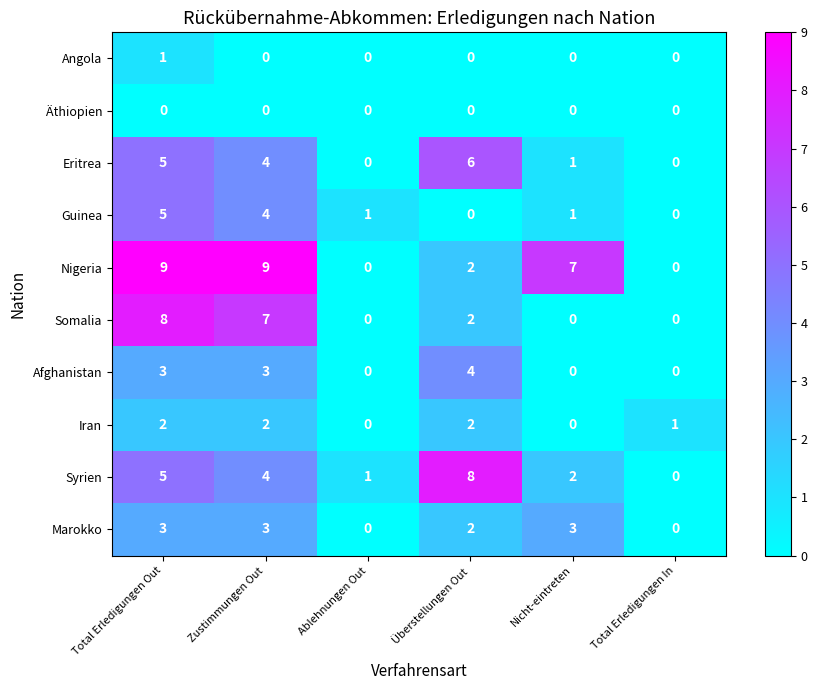

True or false: Eritrea has a value of 6 at Überstellungen Out.

True